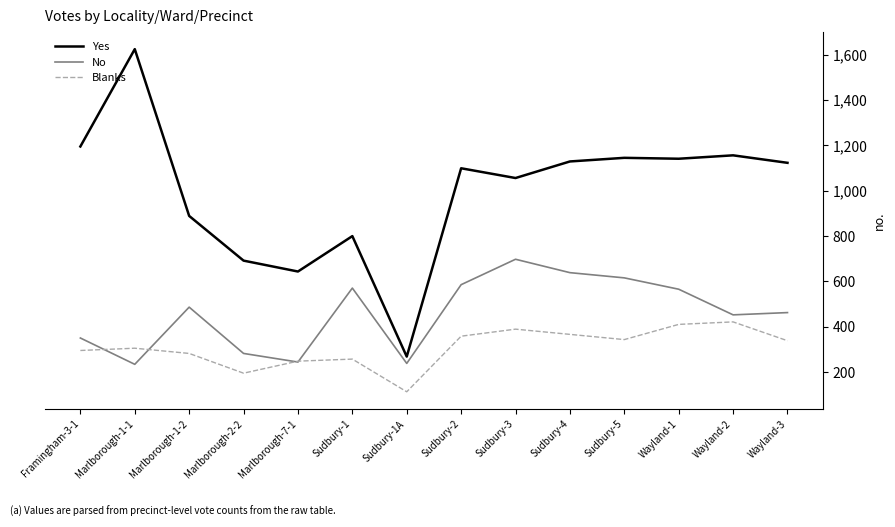

What position from the left is Marlborough-1-1?

2